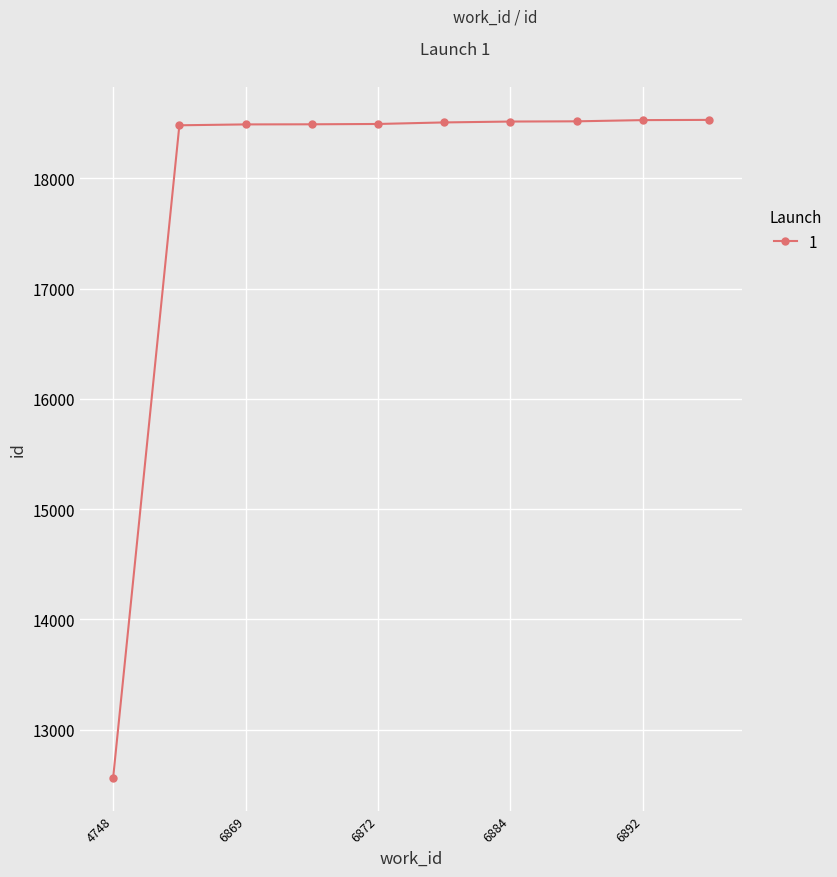

What is the average value?

17912